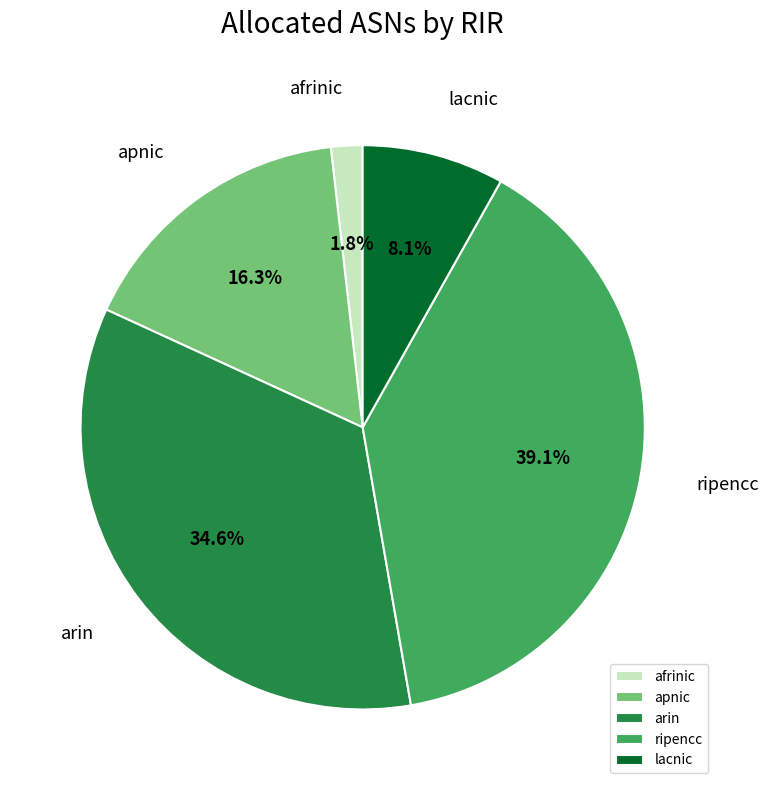

Combined, do ripencc and arin account for over 50%?

Yes